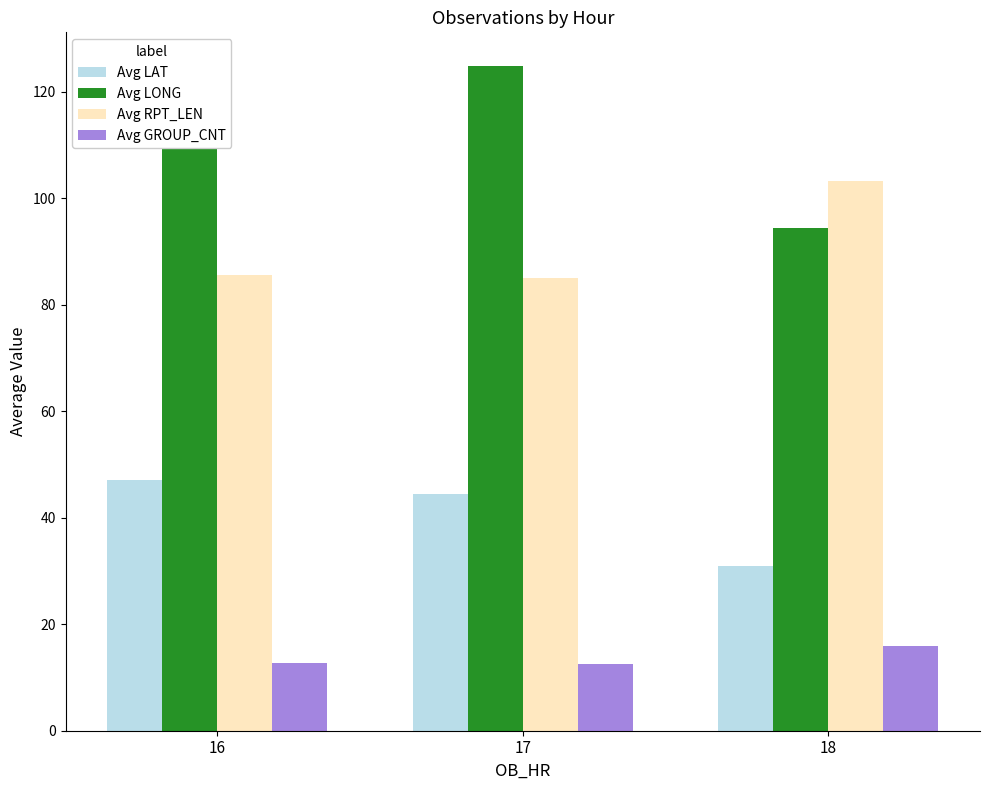

True or false: Avg RPT_LEN has a value of 85.0 at 17.

True